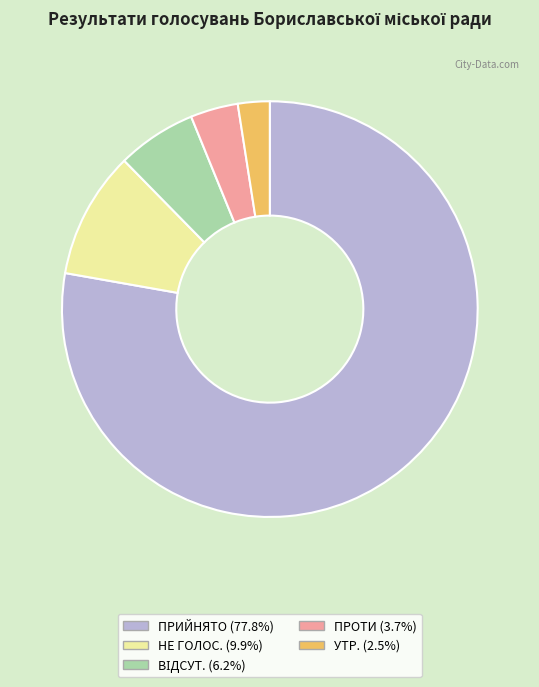

Does ПРИЙНЯТО account for over 50% of the chart?

Yes